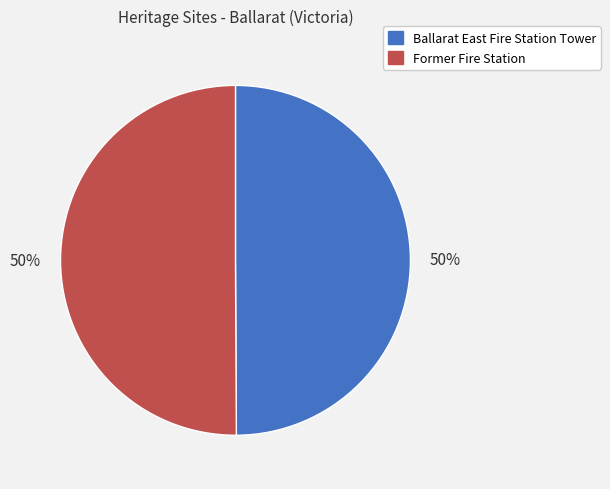

Is the sum of Ballarat East Fire Station Tower and Former Fire Station greater than half?

Yes